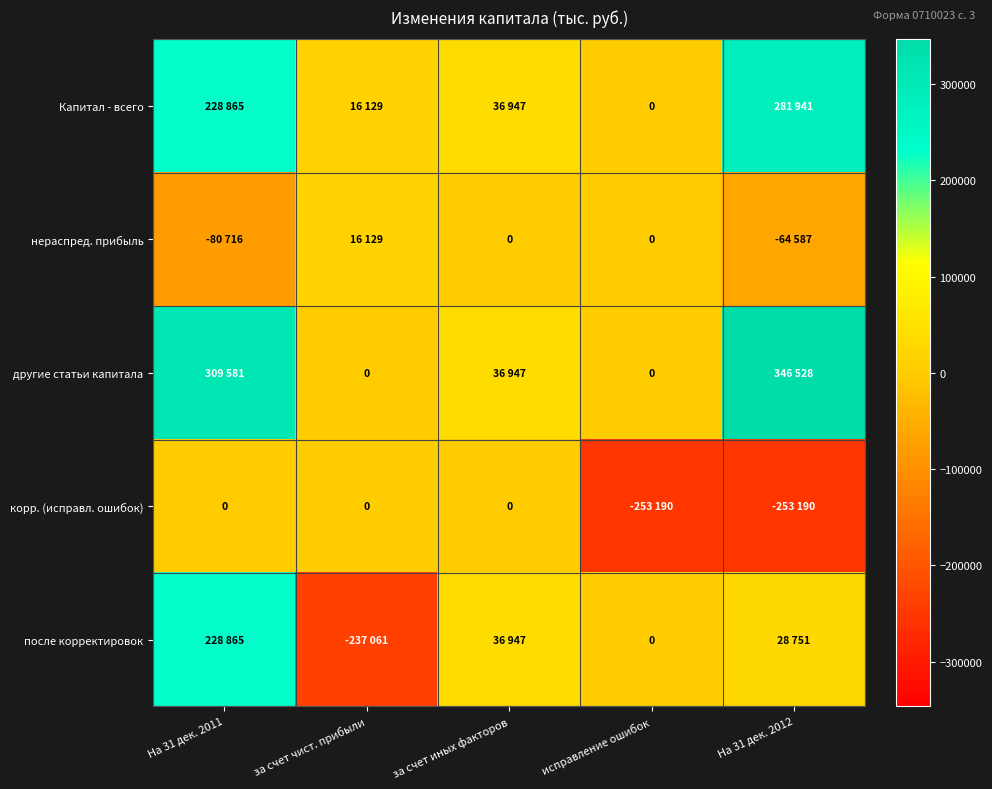

What is the minimum value shown in the chart?

-253190